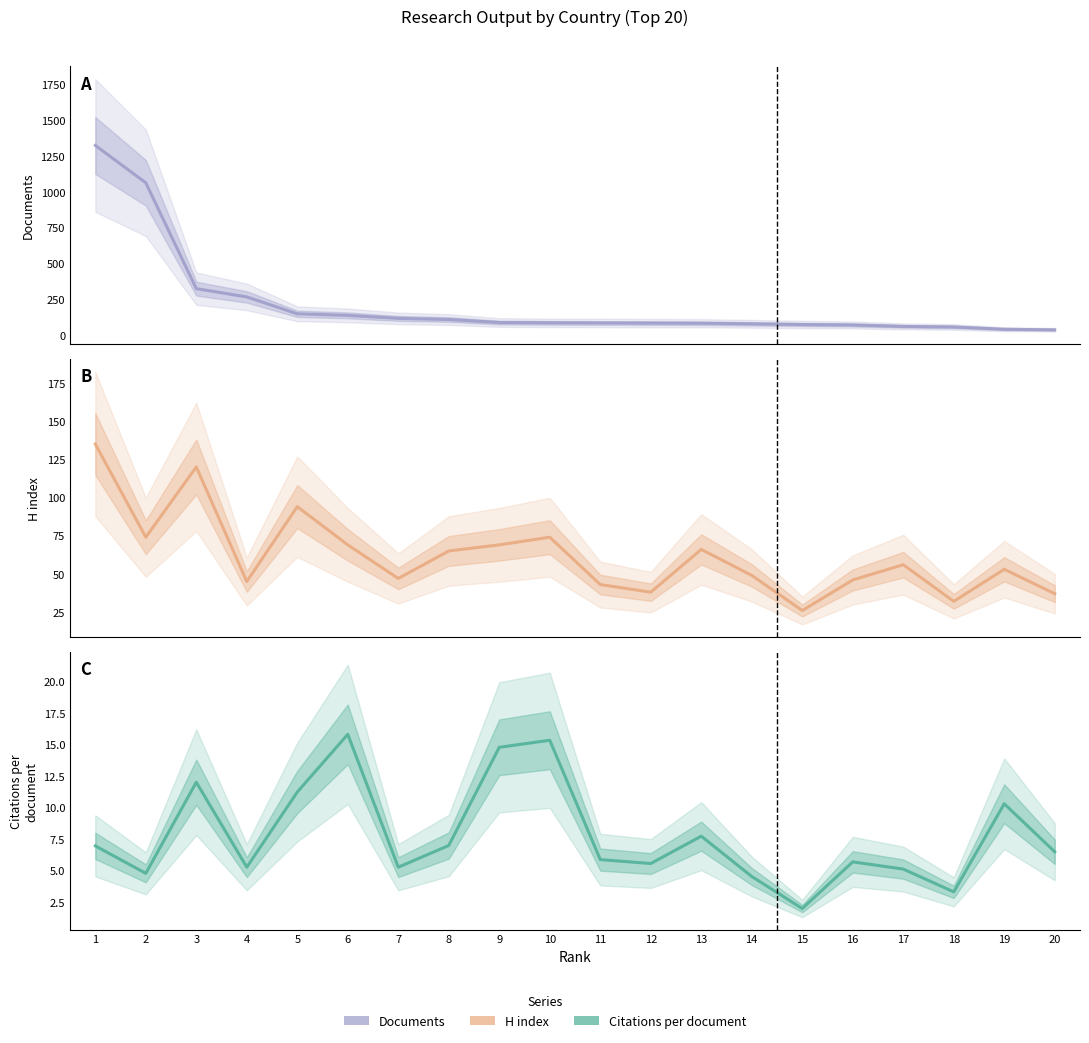

Reading right to left, list all the values displayed in this chart.

Documents: 36.0	40.0	56.0	60.0	70.0	73.0	78.0	82.0	83.0	84.0	85.0	87.0	108.0	116.0	137.0	148.0	266.0	324.0	1064.0	1325.0
H index: 37.0	53.0	32.0	56.0	46.0	26.0	49.0	66.0	38.0	43.0	74.0	69.0	65.0	47.0	69.0	94.0	45.0	120.0	74.0	135.0
Citations per document: 6.5	10.3	3.3	5.1	5.7	2.0	4.5	7.7	5.5	5.8	15.3	14.8	7.0	5.2	15.8	11.2	5.2	12.0	4.8	6.9